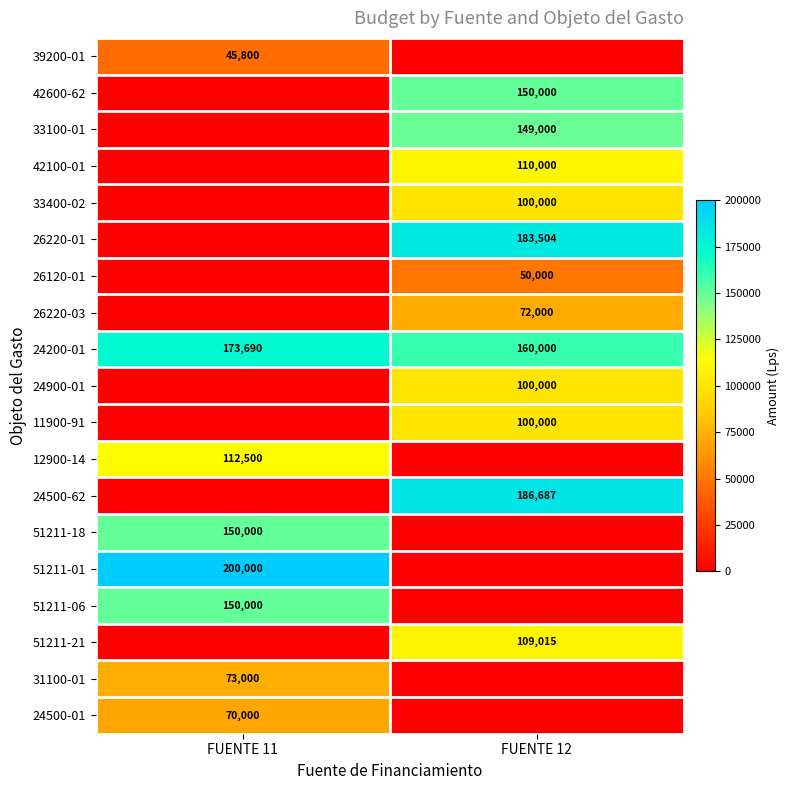

Which category has the highest value across all series?

FUENTE 11